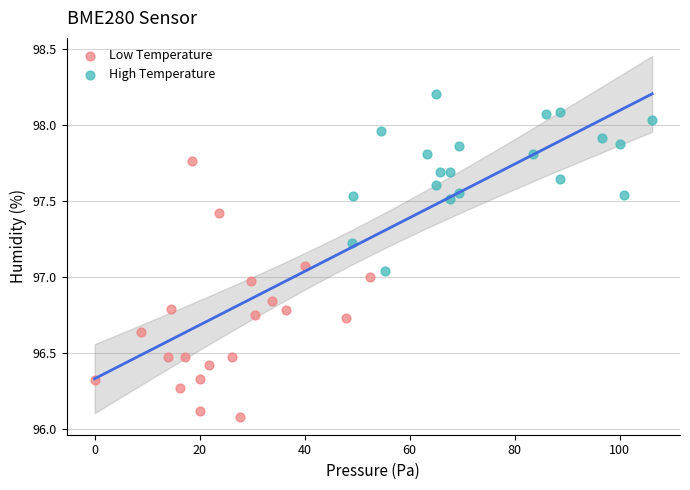

Which series has the widest spread of Y values?

Low Temperature